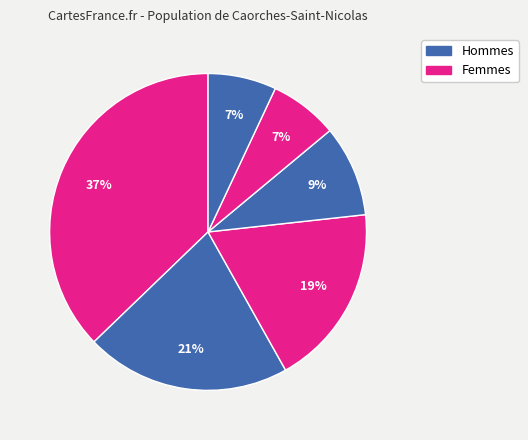

Is there any slice that represents more than half of the pie?

No